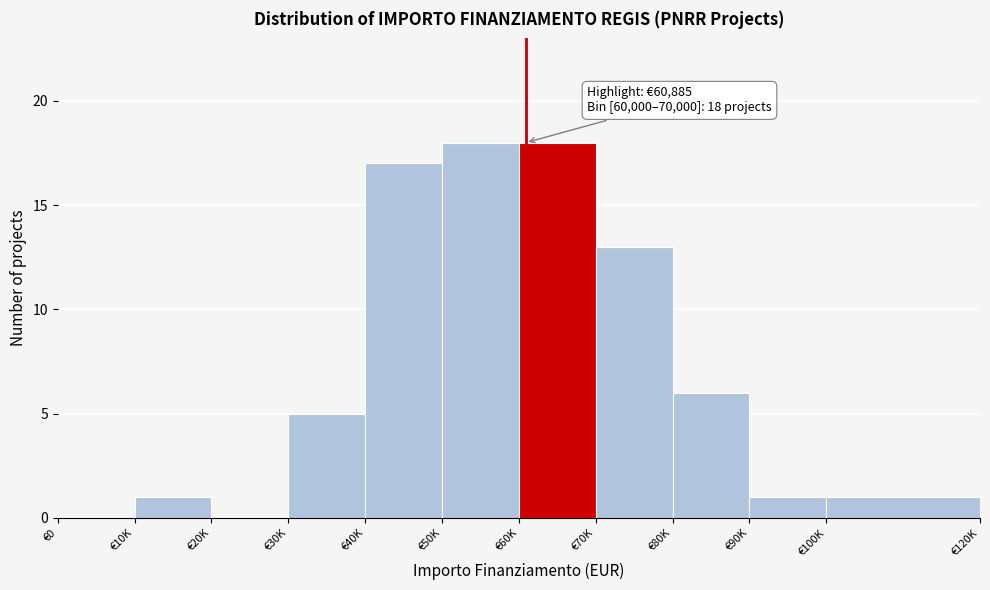

Reading left to right, extract all data points from this chart.

€0=0	€10K=1	€20K=0	€30K=5	€40K=17	€50K=18	€60K=18	€70K=13	€80K=6	€90K=1	€100K=1